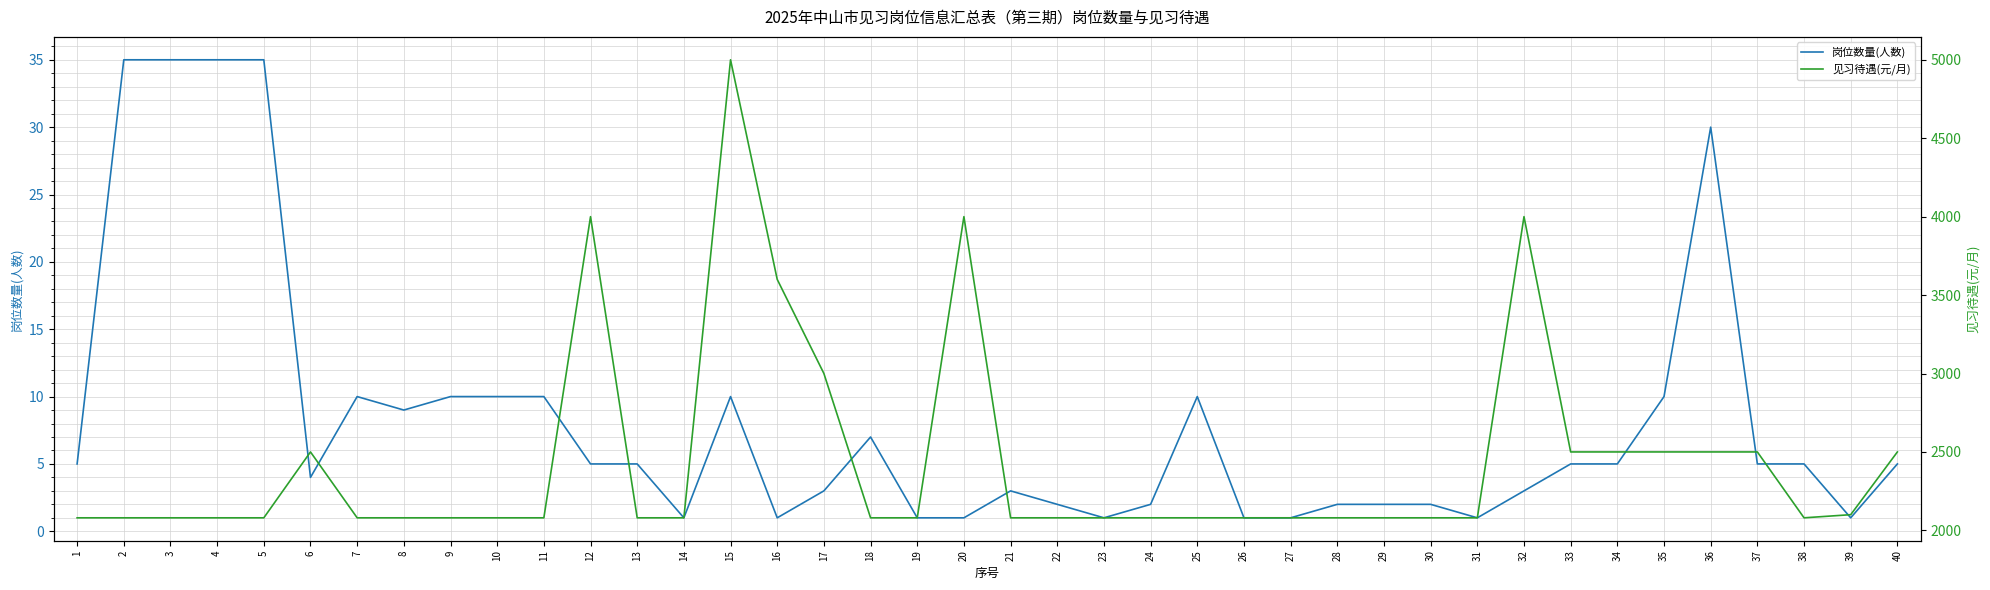

Reading right to left, what are all the values shown in this chart?

岗位数量(人数): 40=5	39=1	38=5	37=5	36=30	35=10	34=5	33=5	32=3	31=1	30=2	29=2	28=2	27=1	26=1	25=10	24=2	23=1	22=2	21=3	20=1	19=1	18=7	17=3	16=1	15=10	14=1	13=5	12=5	11=10	10=10	9=10	8=9	7=10	6=4	5=35	4=35	3=35	2=35	1=5
见习待遇(元/月): 40=2500	39=2100	38=2080	37=2500	36=2500	35=2500	34=2500	33=2500	32=4000	31=2080	30=2080	29=2080	28=2080	27=2080	26=2080	25=2080	24=2080	23=2080	22=2080	21=2080	20=4000	19=2080	18=2080	17=3000	16=3600	15=5000	14=2080	13=2080	12=4000	11=2080	10=2080	9=2080	8=2080	7=2080	6=2500	5=2080	4=2080	3=2080	2=2080	1=2080